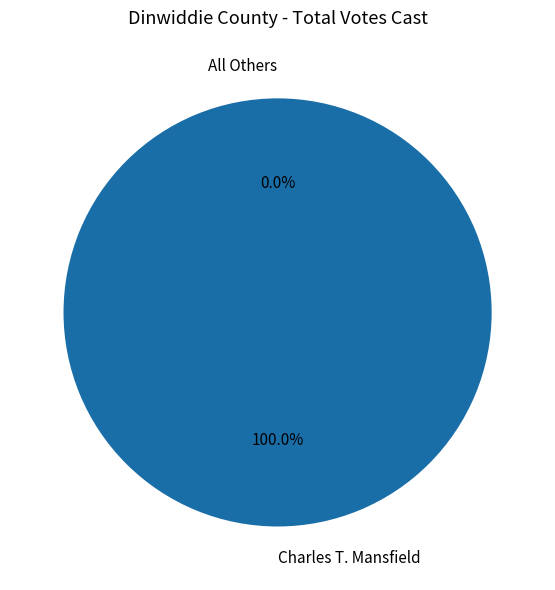

To the nearest percent, what is the average slice percentage?

50%